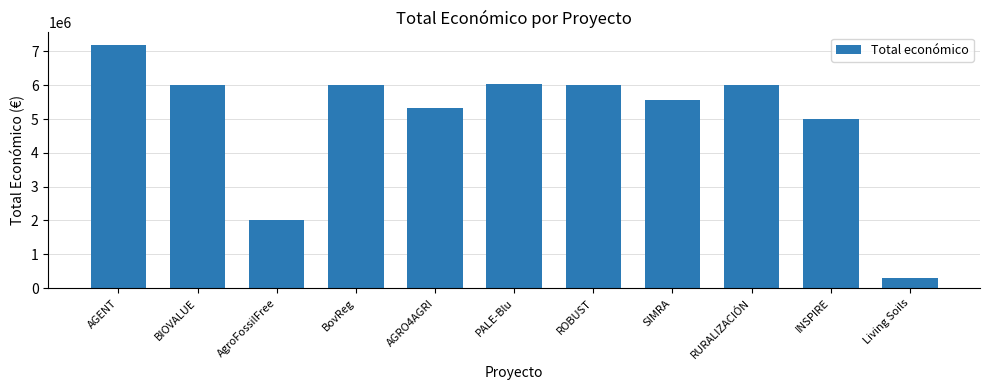

How many distinct data groups are displayed?

1